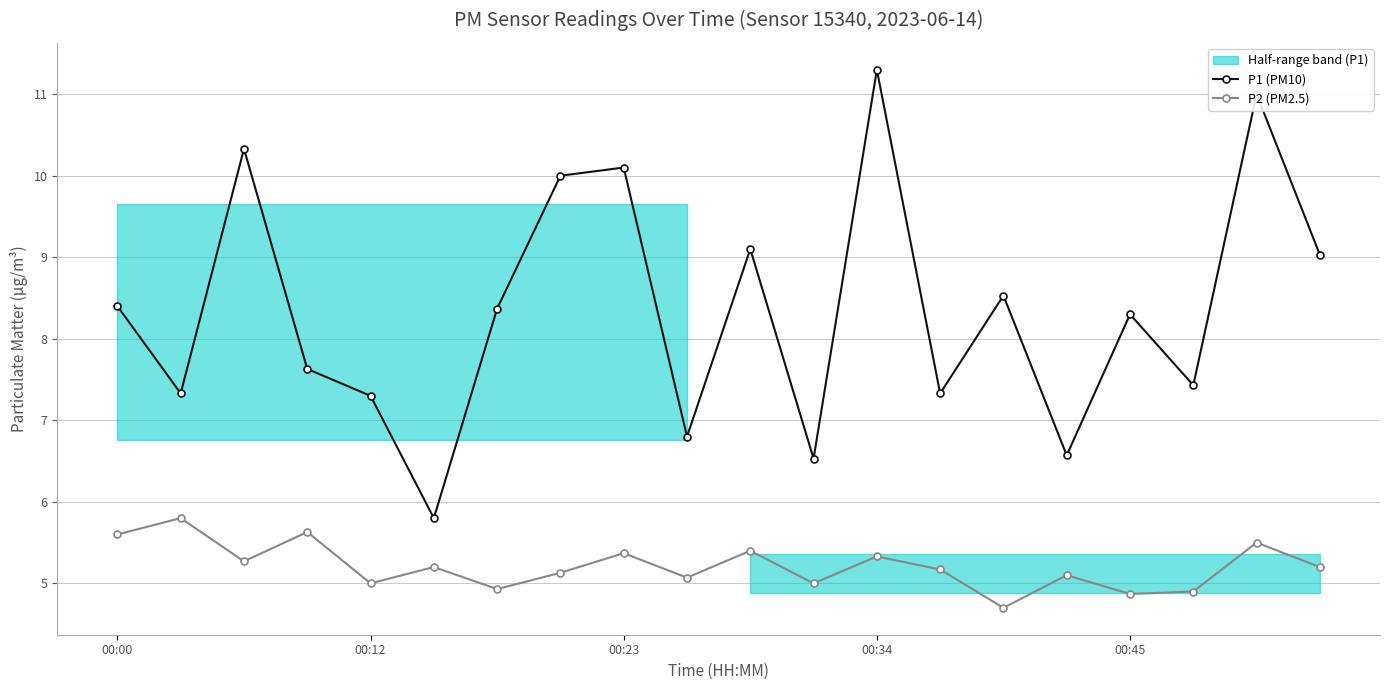

Reading left to right, list all the values displayed in this chart.

P1 (PM10): 8.4	7.3	10.3	7.6	7.3	5.8	8.4	10.0	10.1	6.8	9.1	6.5	11.3	7.3	8.5	6.6	8.3	7.4	11.0	9.0
P2 (PM2.5): 5.6	5.8	5.3	5.6	5.0	5.2	4.9	5.1	5.4	5.1	5.4	5.0	5.3	5.2	4.7	5.1	4.9	4.9	5.5	5.2